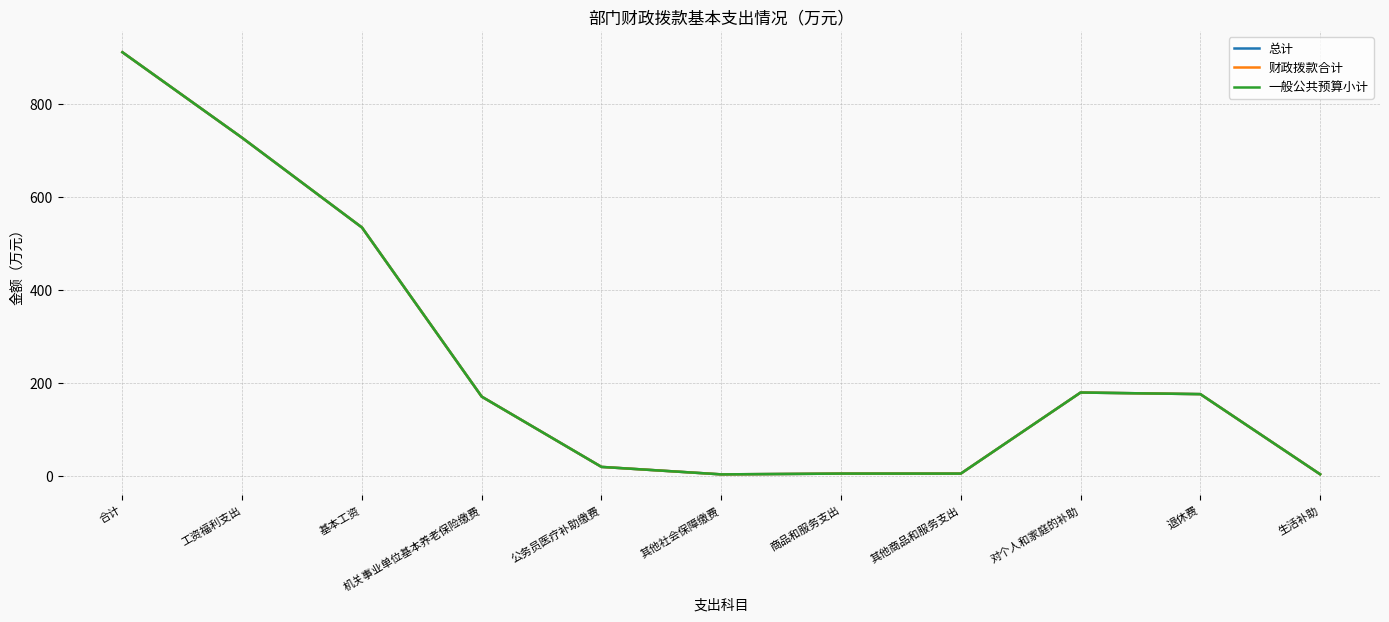

Rank the series at 其他商品和服务支出 from lowest to highest value.

总计, 财政拨款合计, 一般公共预算小计